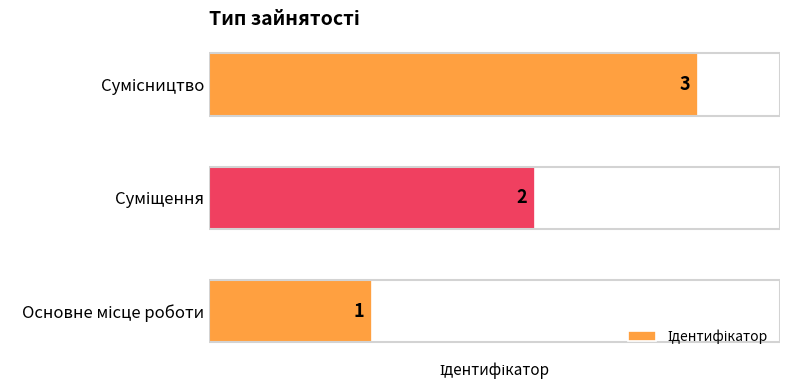

What is the sum of all values?

6